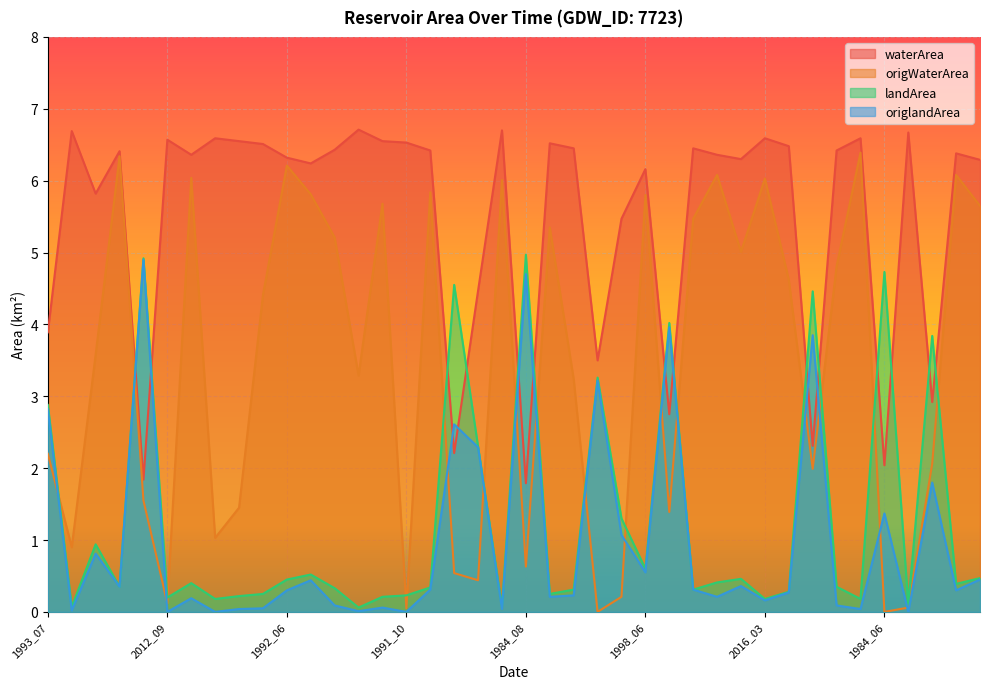

What is the total value across all series at 2004_05?

11.7